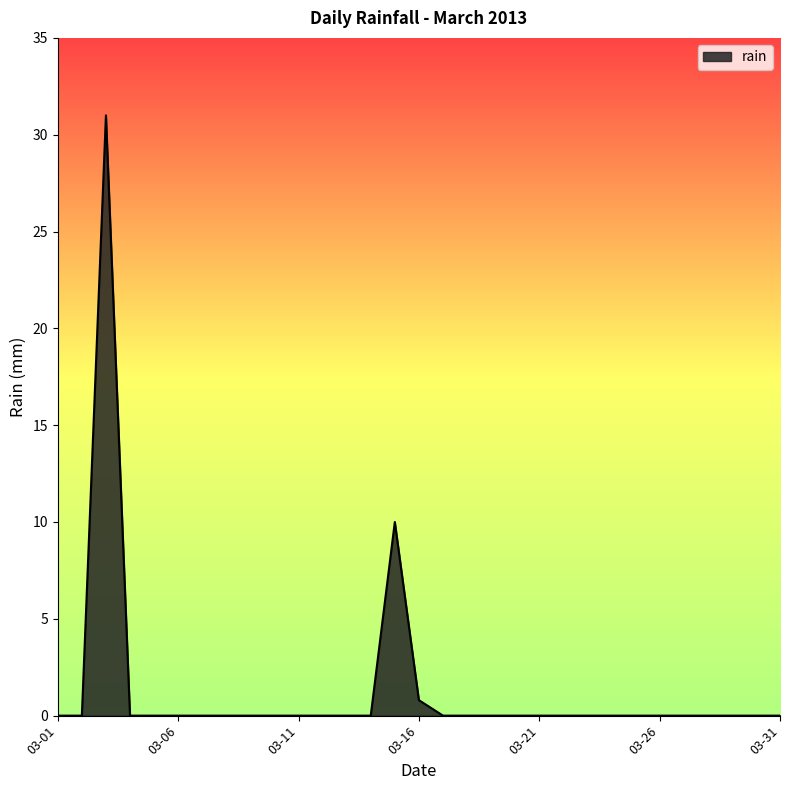

What is the difference between the maximum and minimum values?

31.0